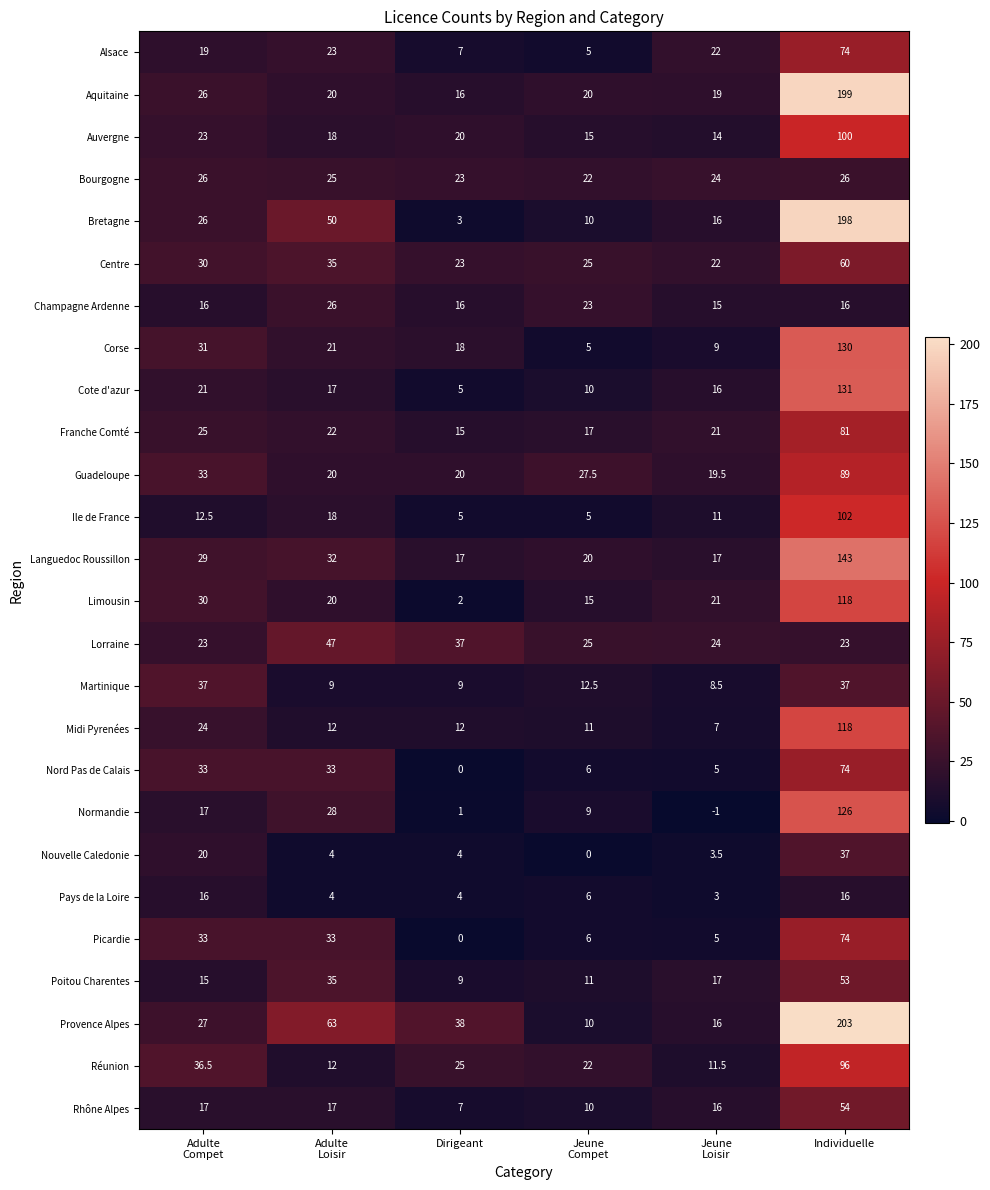

How many distinct data groups are displayed?

26